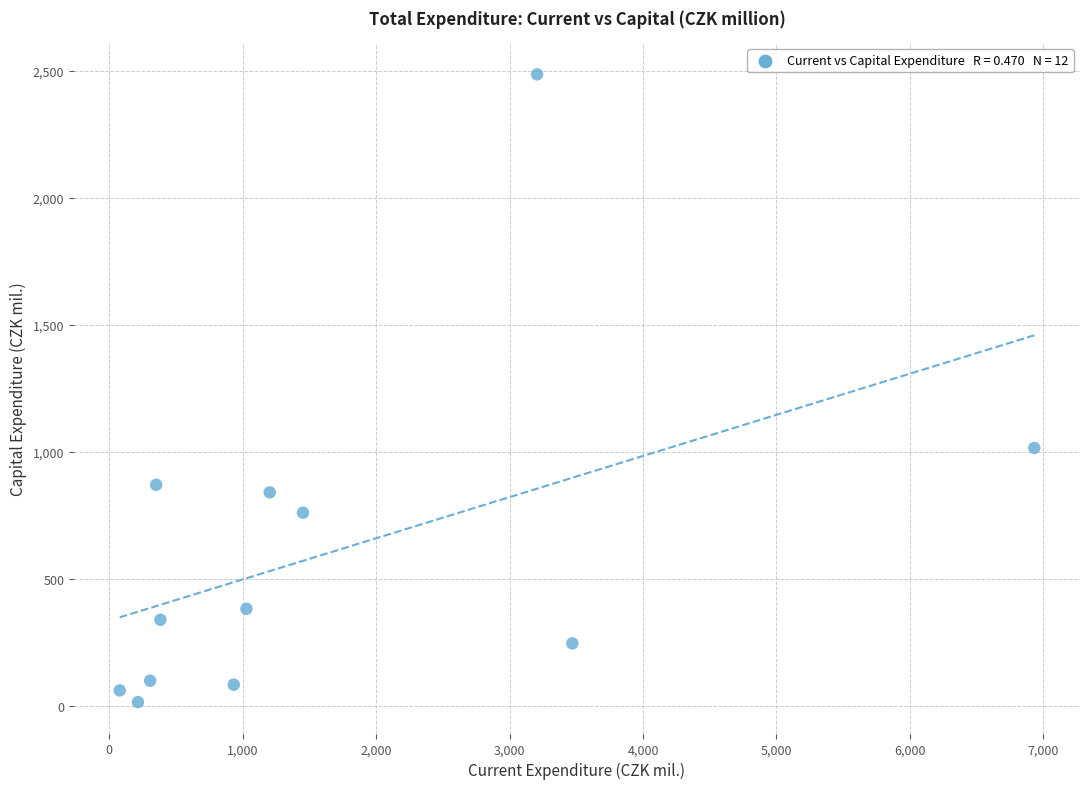

What Y value in the scatter plot is closest to 1249?

1014.3